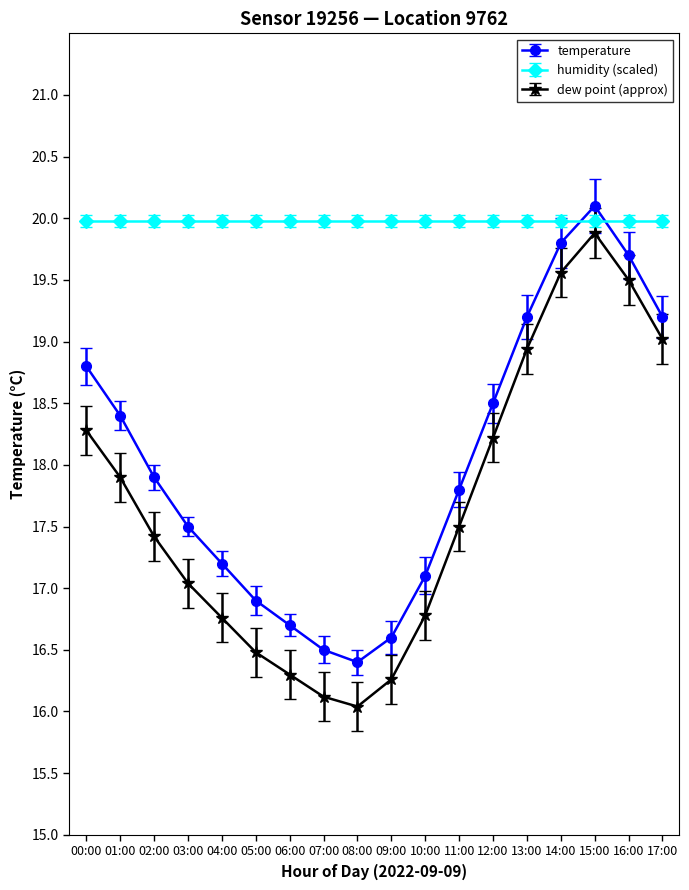

What is the total value across all series at 16:00?

59.2